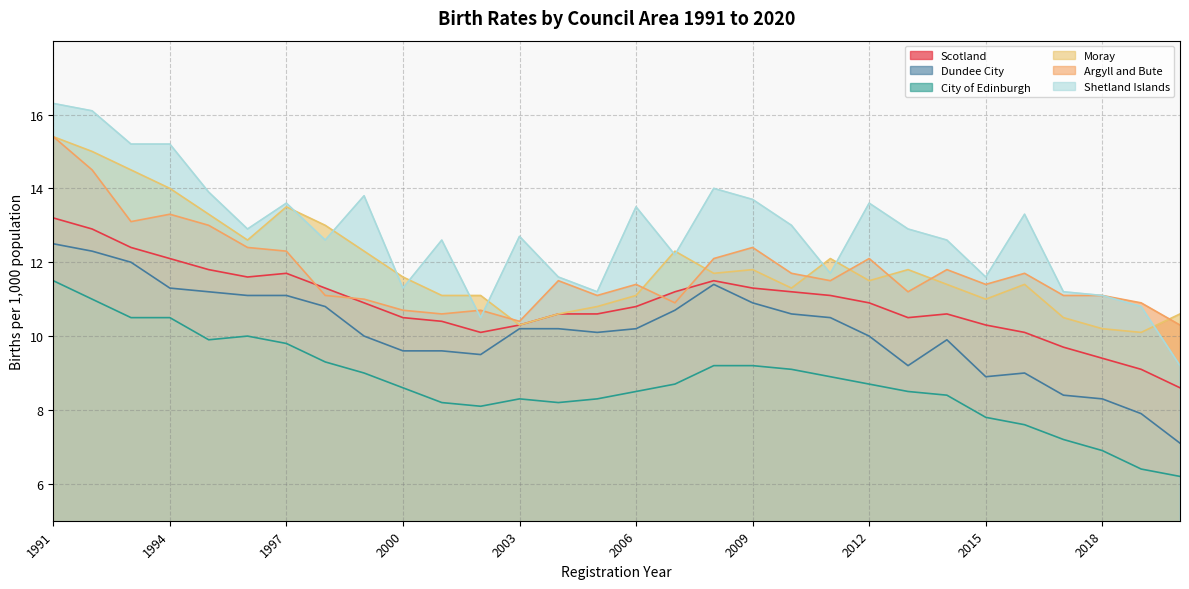

Is it true that Argyll and Bute equals 13.1 at 1993?

True